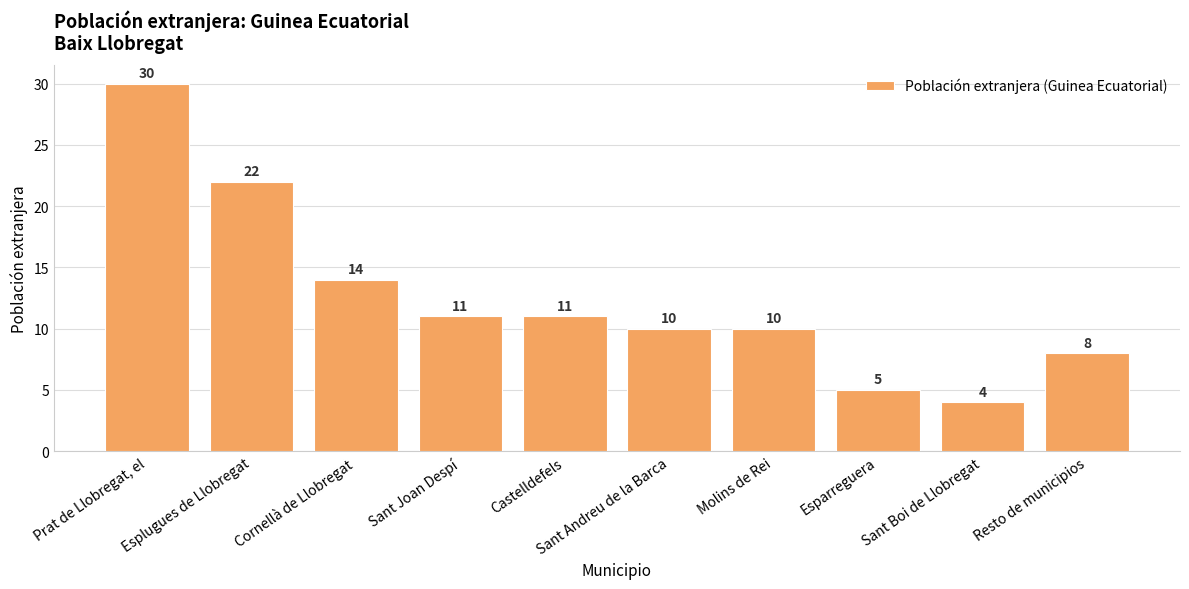

The value at Sant Andreu de la Barca is 2. True or false?

False